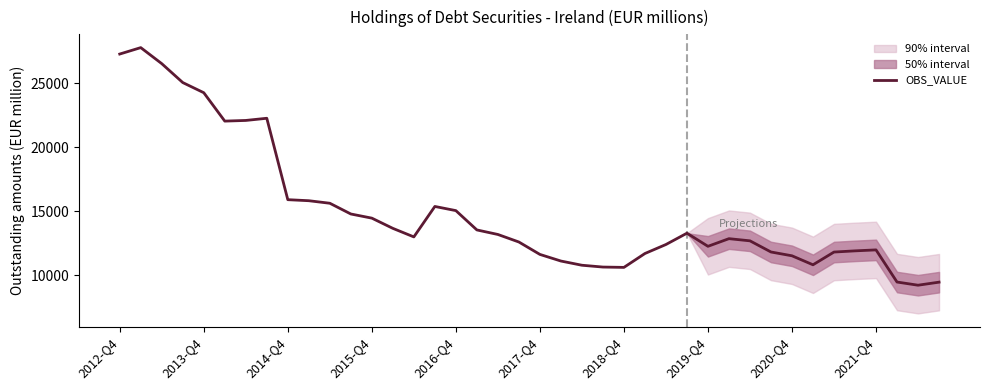

What is the value of the 23rd point from the left?

10786.0